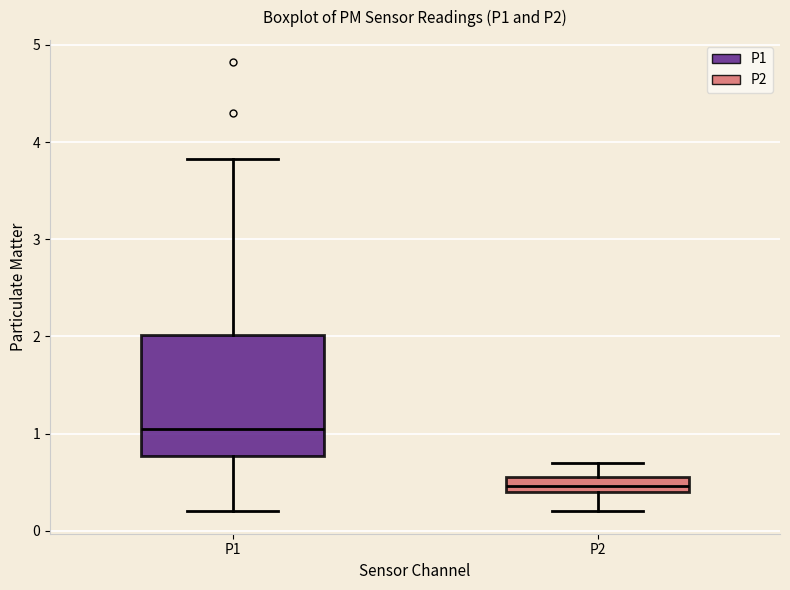

Where does the lower whisker of the box for P2 end on the y-axis? The values are not printed on the chart, so give them approximately, as read against the axis.

0.2